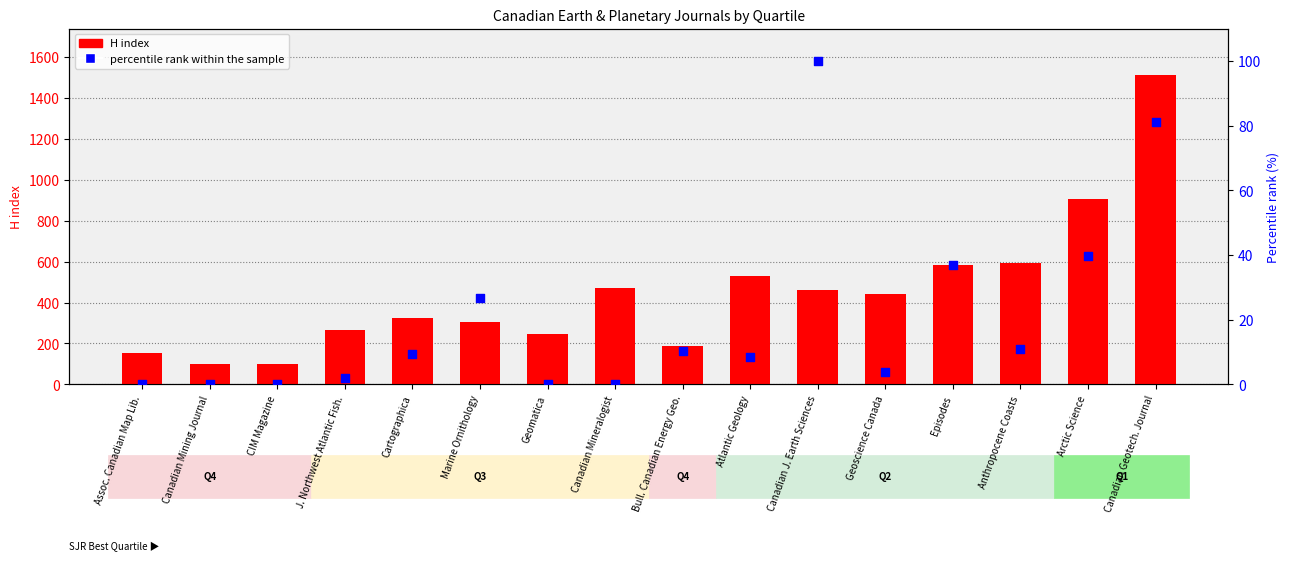

Which series reaches the maximum Y coordinate?

H index